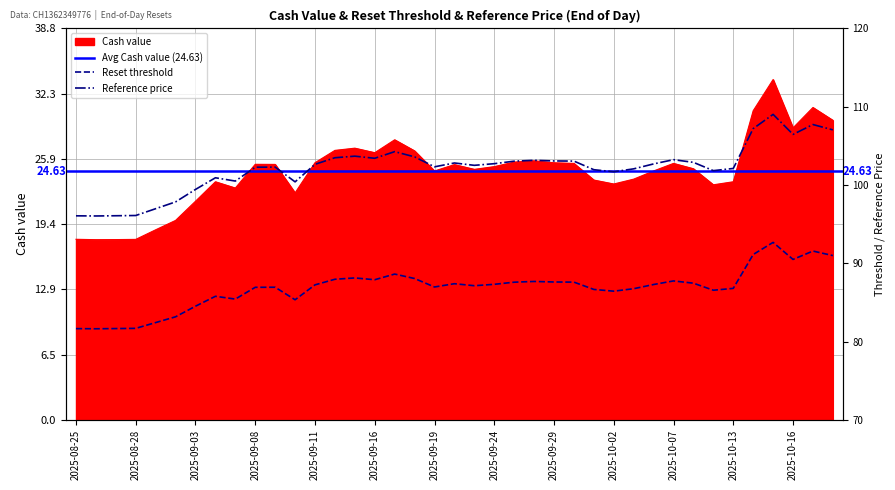

At which label does Reference price reach its peak?

2025-10-15